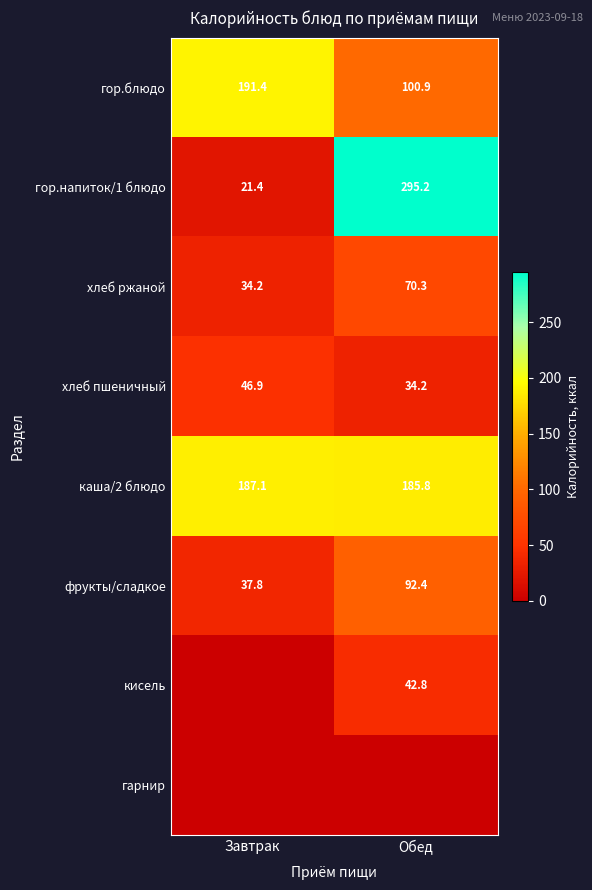

Rank the categories by фрукты/сладкое value from highest to lowest.

Обед, Завтрак